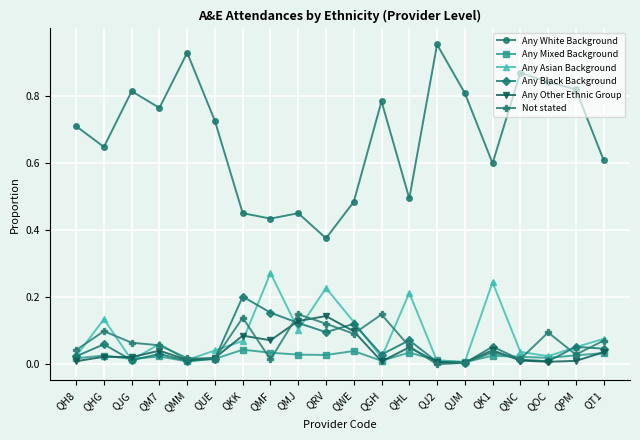

Is the value of Any White Background at QWE greater than the value of Any Other Ethnic Group at QRV?

Yes